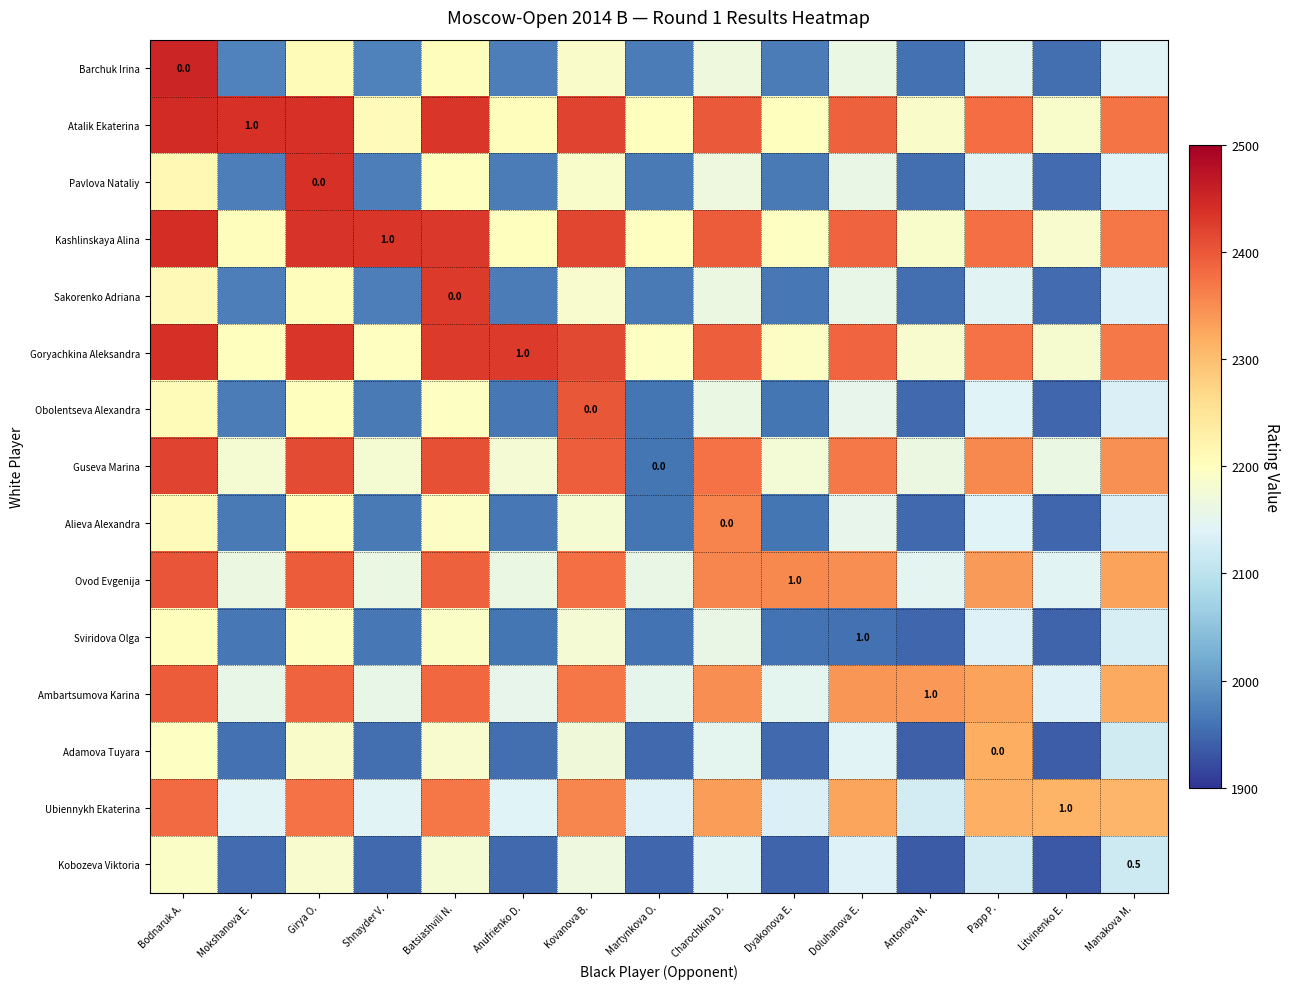

What is the difference between the Ambartsumova Karina values at Bodnaruk A. and Mokshanova E.?

239.5